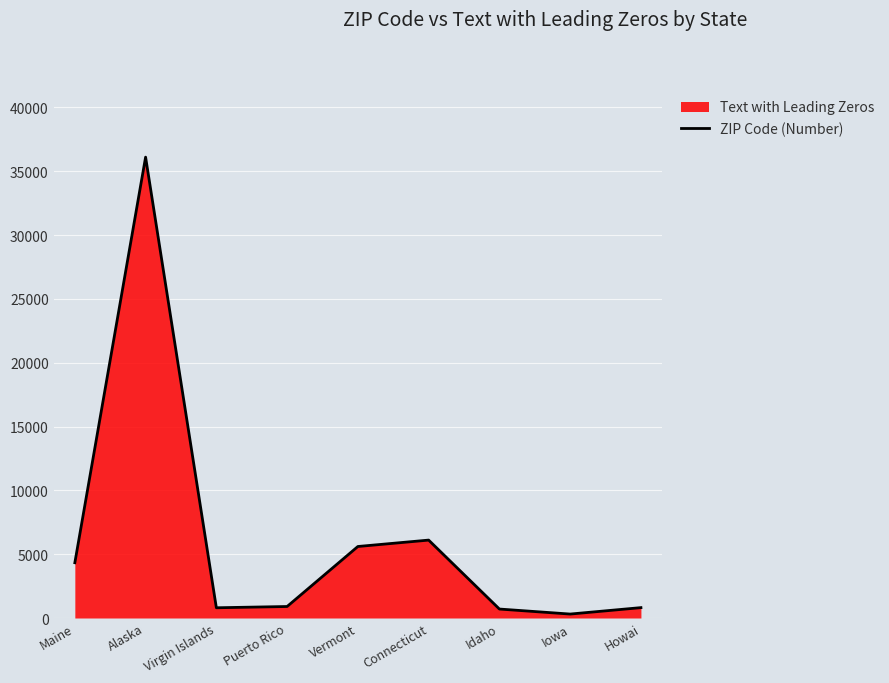

How many values are below 901?

4